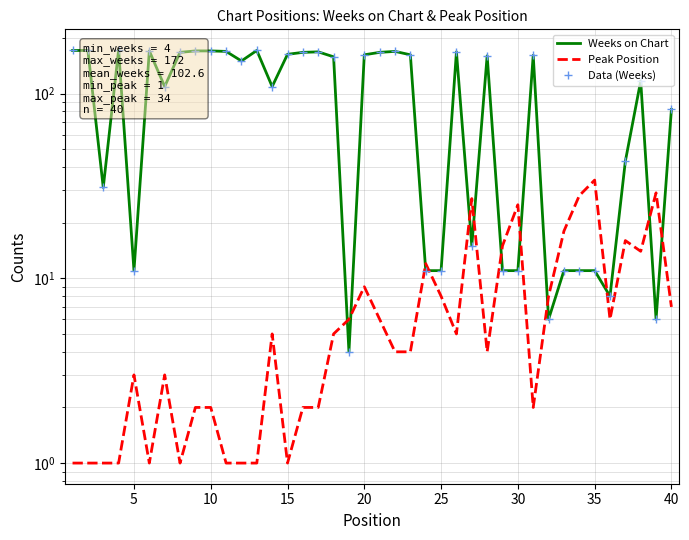

How many categories are shown in the chart?

40